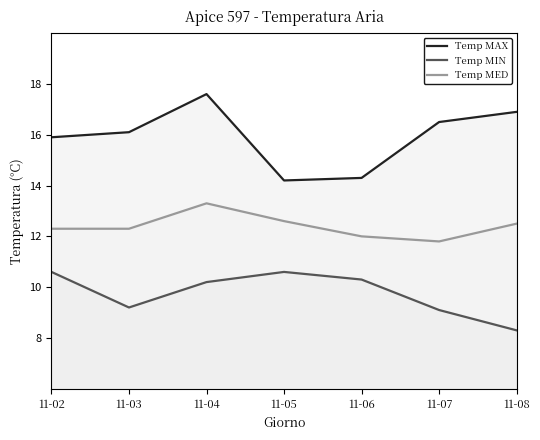

Where is Temp MIN nearest to the value 9?

11-07